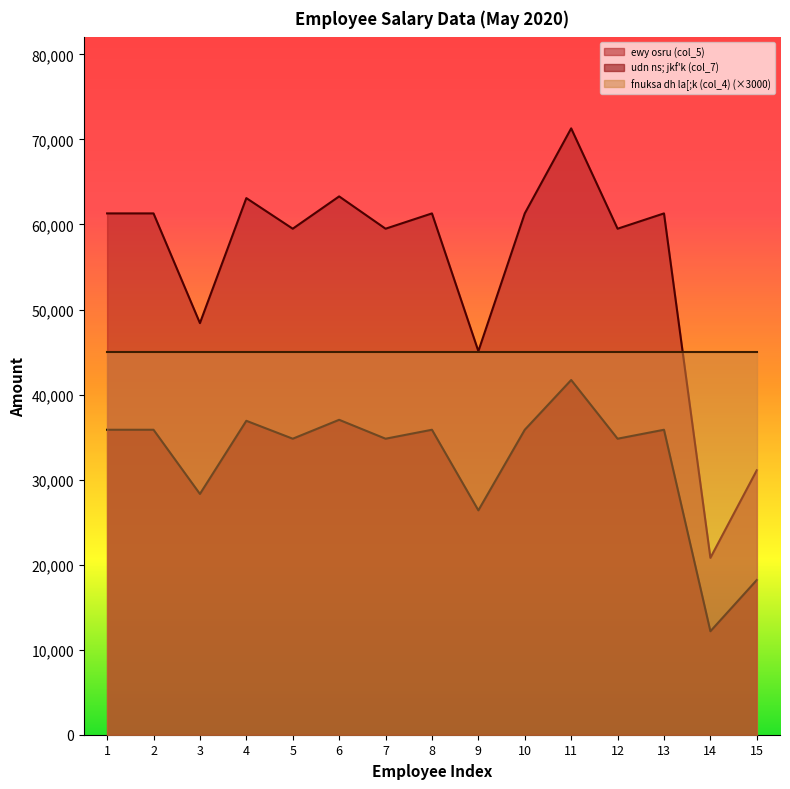

Between 2 and 4, which series saw the biggest shift?

ewy osru (col_5)